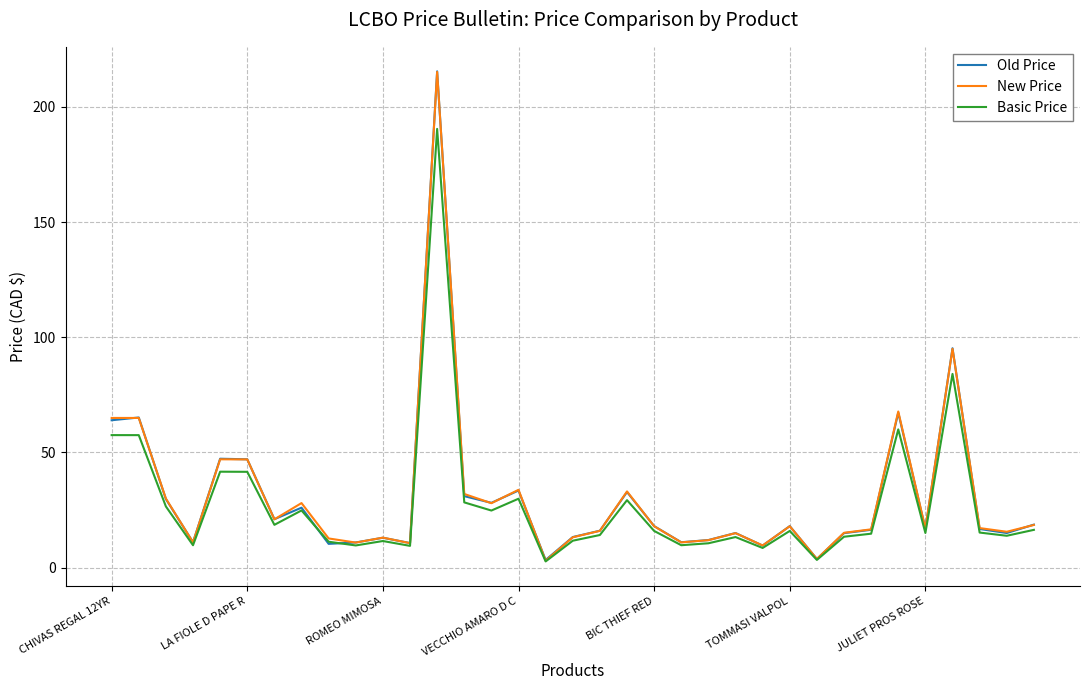

What is the minimum value for New Price?

3.0